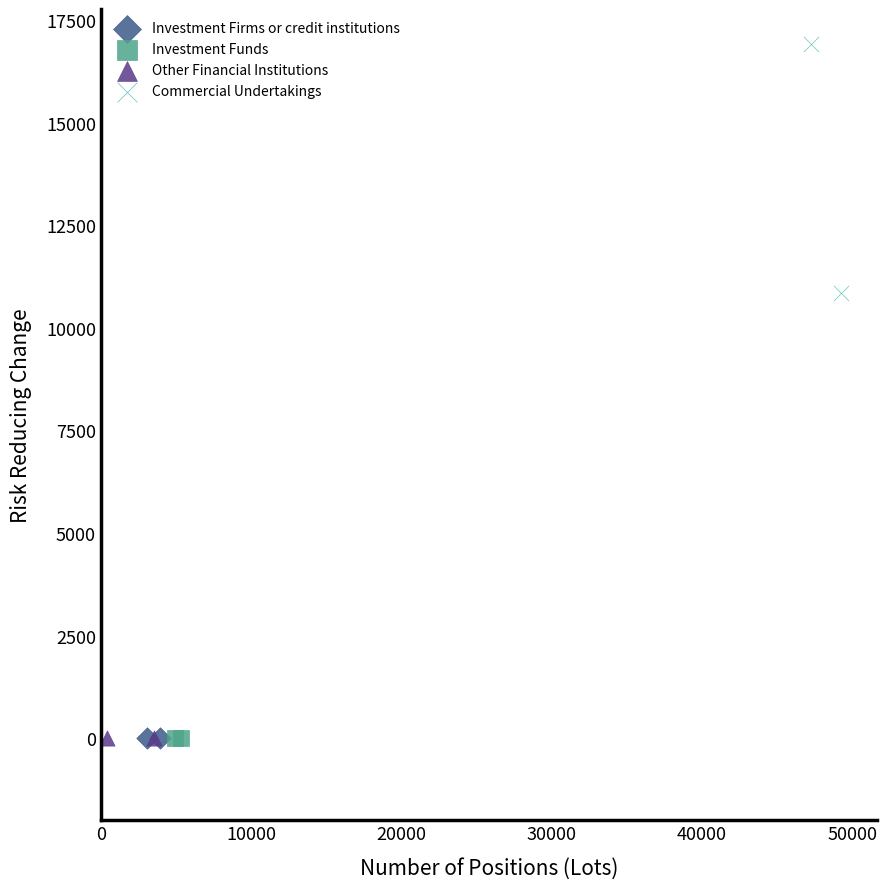

Which series reaches the maximum Y coordinate?

Commercial Undertakings